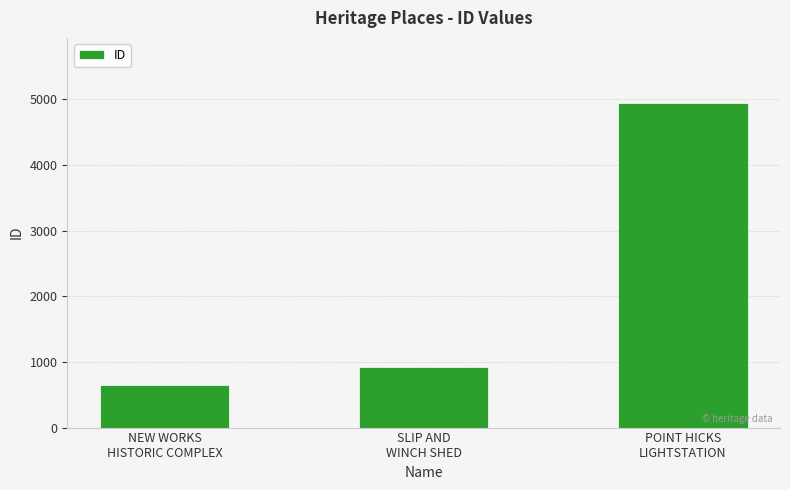

What is the approximate value at SLIP AND
WINCH SHED, to the nearest 10?

920